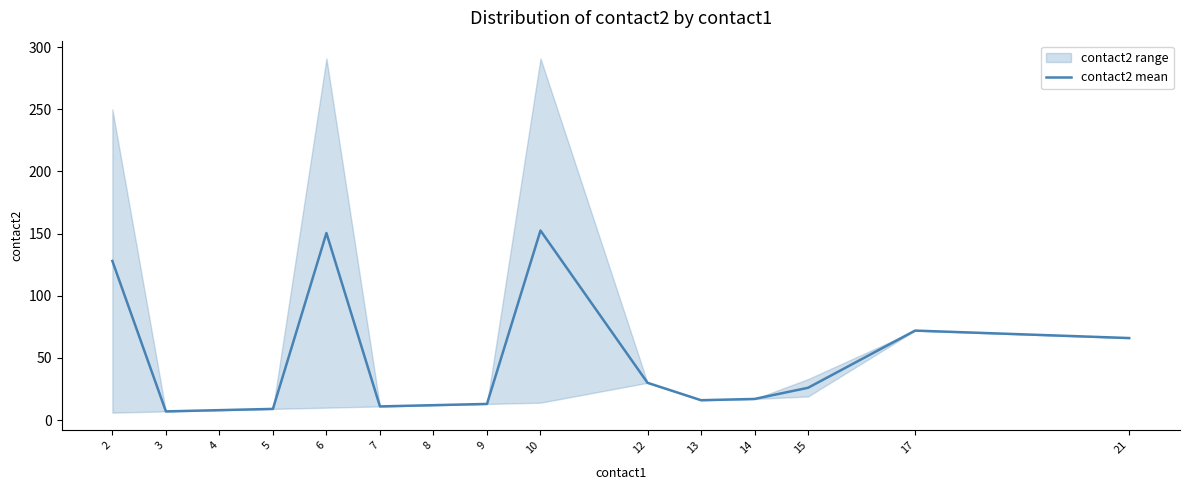

What is the sum of all values?

718.0